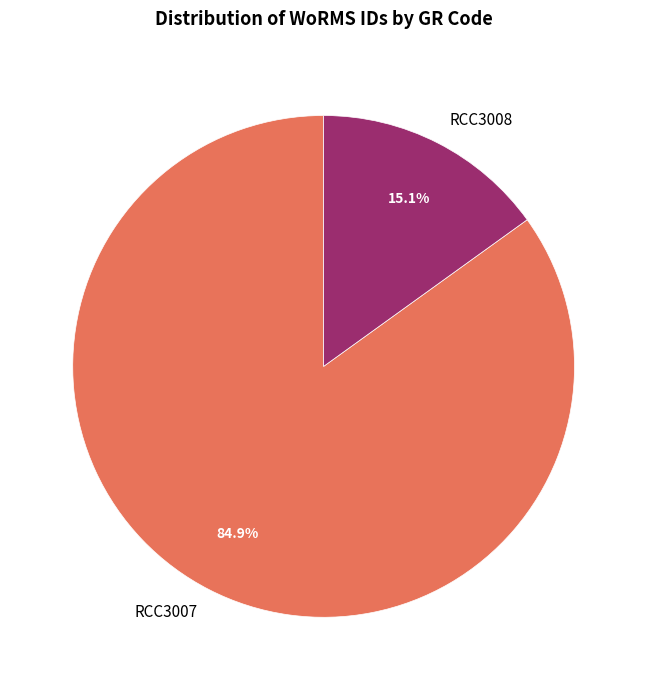

Is the sum of RCC3008 and RCC3007 greater than half?

Yes